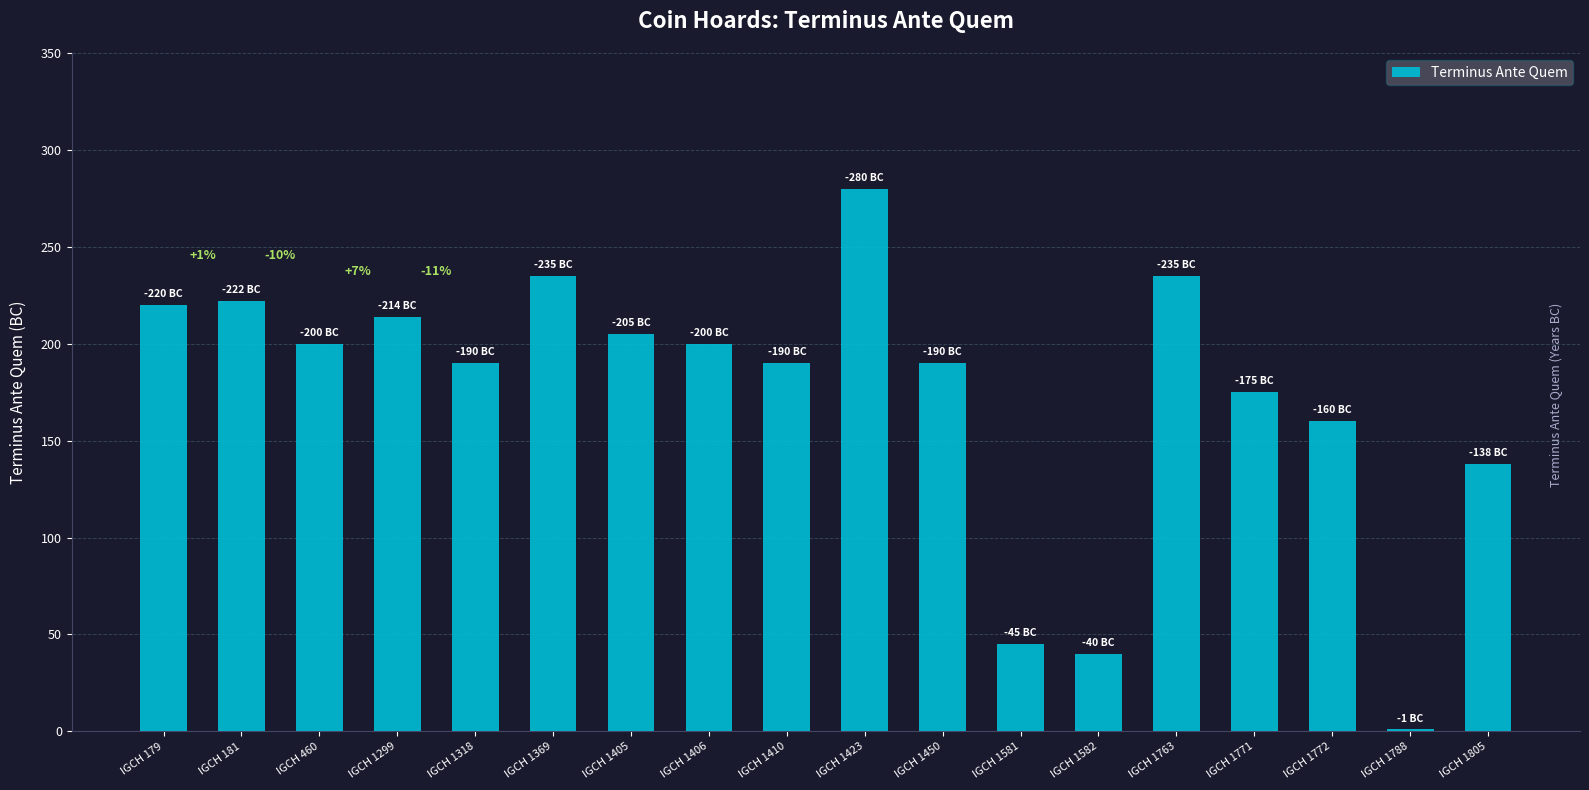

The chart shows a value of 160 at IGCH 1772. True or false?

True